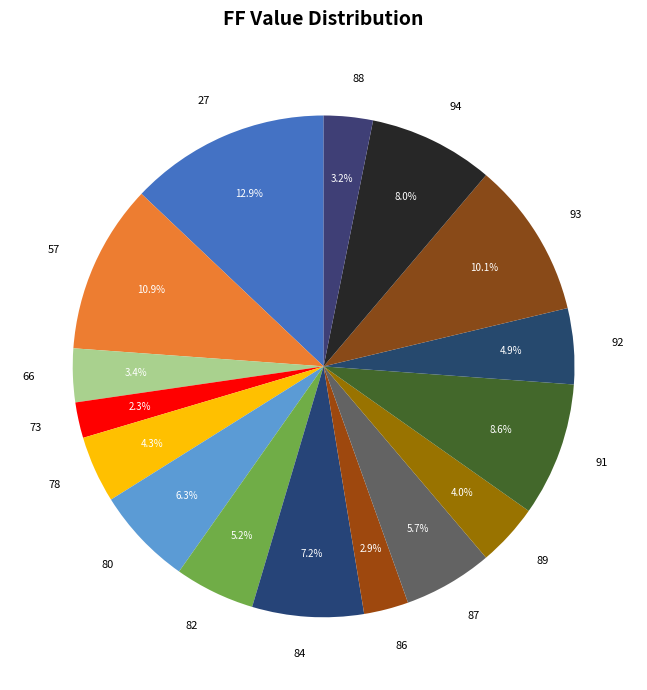

Combined, what portion of the pie is 78 and 89?

8.3%